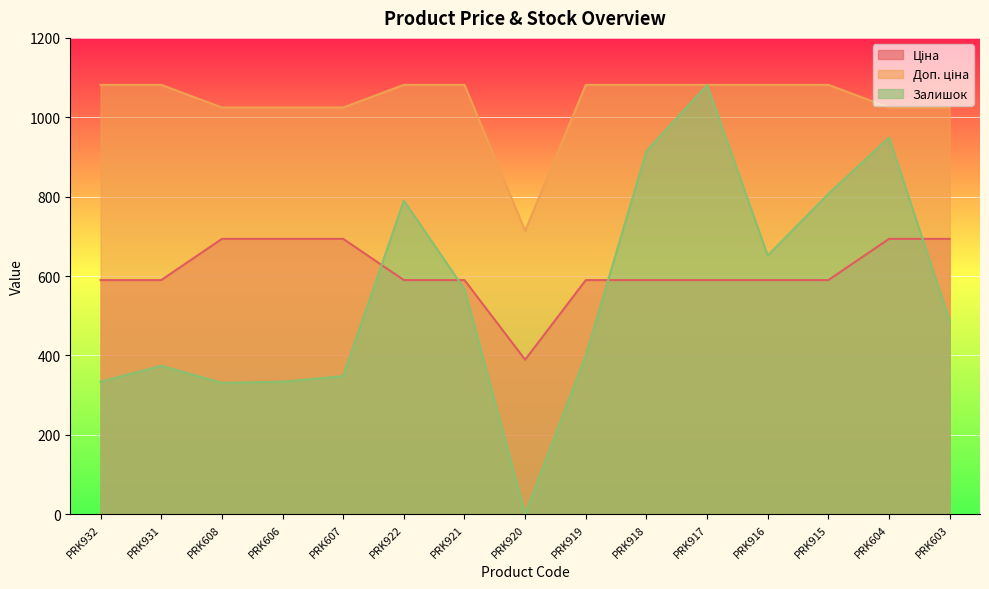

In Доп. ціна, how many points are lower than both neighbors (excluding endpoints)?

1